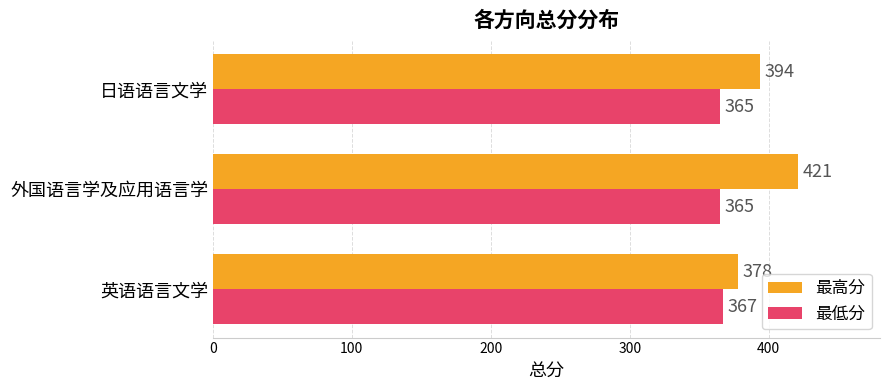

Which series changed the most between 英语语言文学 and 日语语言文学?

最高分